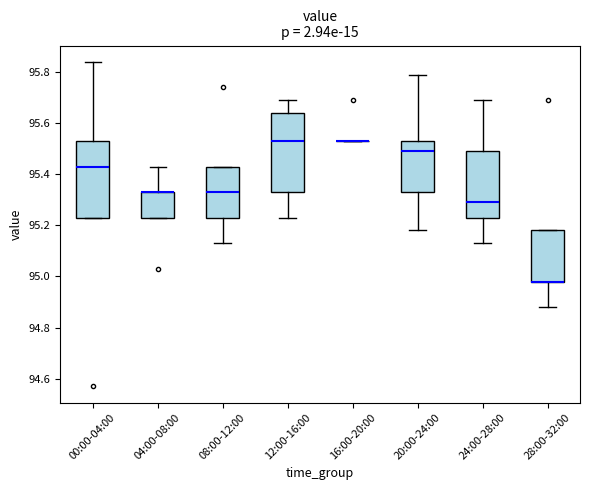

Reading left to right, read every box against the y-axis: the position of its median line, the range the box covers, and the ends of its whiskers. The values are not printed on the chart, so give them approximately, as read against the axis.

00:00-04:00: median 95.44, box 95.24 to 95.54, whiskers 95.24 to 95.84
04:00-08:00: median 95.34 (drawn on the box's upper edge), box 95.24 to 95.34, whiskers 95.24 to 95.44
08:00-12:00: median 95.34, box 95.24 to 95.44, whiskers 95.14 to 95.44
12:00-16:00: median 95.54, box 95.34 to 95.64, whiskers 95.24 to 95.70
16:00-20:00: box collapsed to a line at 95.54, whiskers 95.54 to 95.54
20:00-24:00: median 95.50, box 95.34 to 95.54, whiskers 95.18 to 95.80
24:00-28:00: median 95.30, box 95.24 to 95.50, whiskers 95.14 to 95.70
28:00-32:00: median 94.98 (drawn on the box's lower edge), box 94.98 to 95.18, whiskers 94.88 to 95.18